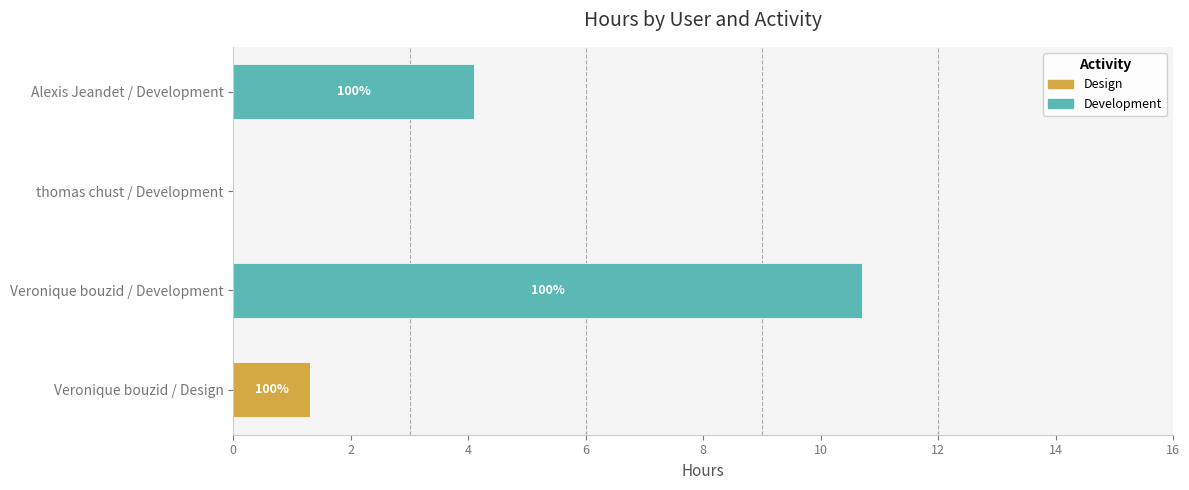

At which category is the sum across all series the highest?

Veronique bouzid / Development